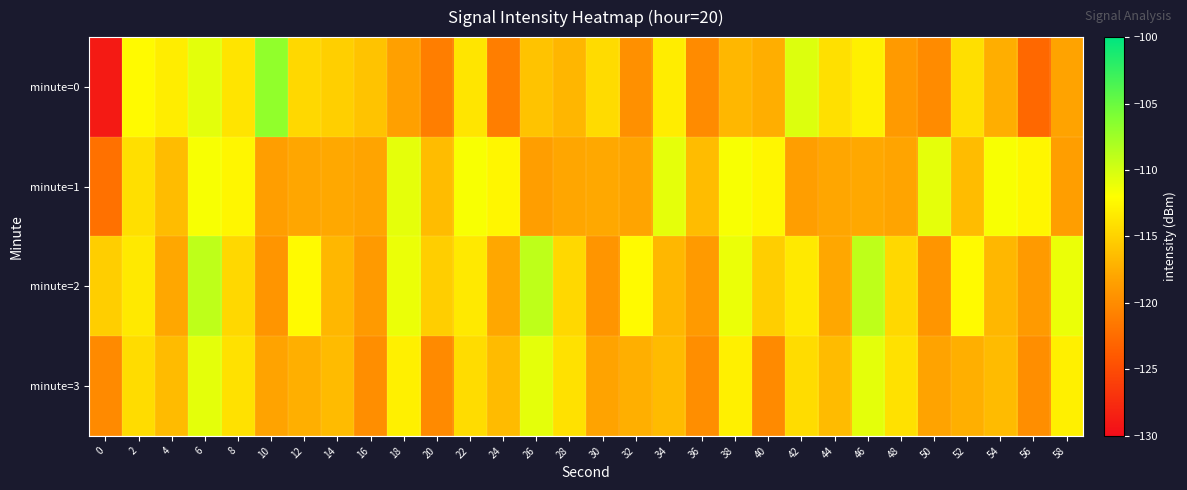

What is the spread (max minus min) of values at 20?

5.8